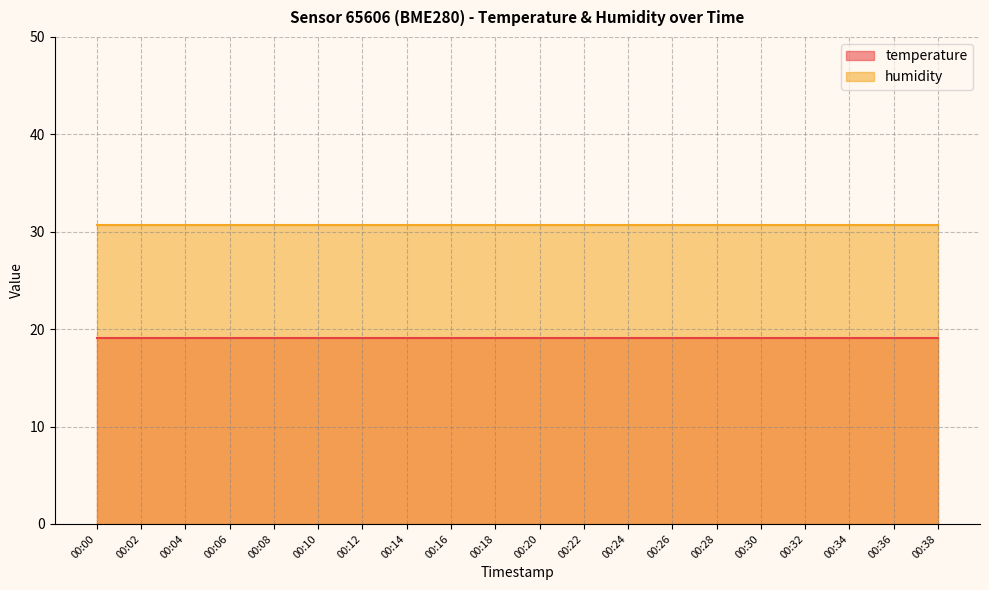

At which label does humidity reach its minimum?

00:00